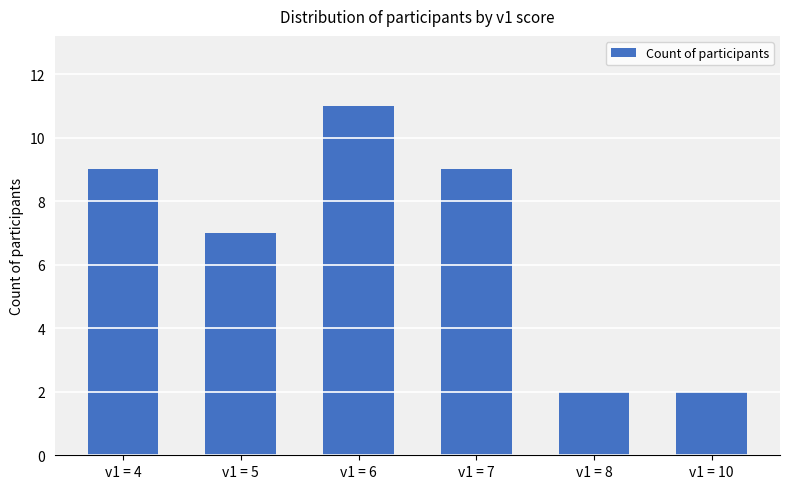

What is the change in value from v1 = 7 to v1 = 8?

-7